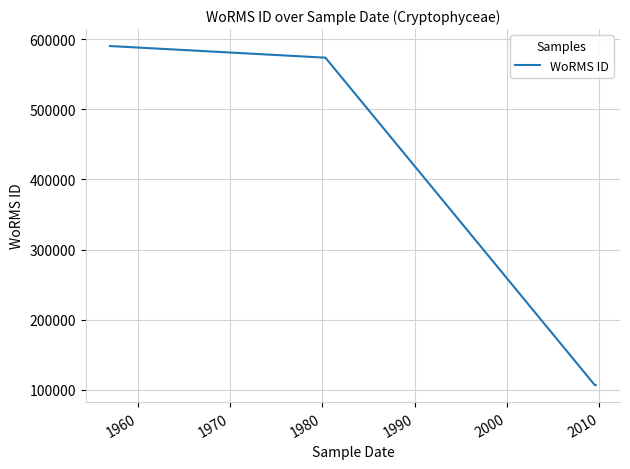

What is the maximum value shown in the chart?

590566